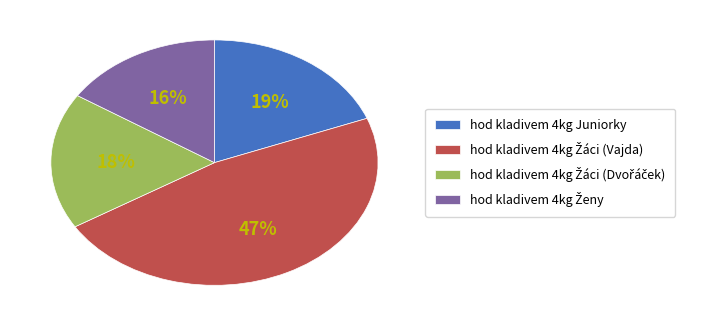

Is there any slice that represents more than half of the pie?

No